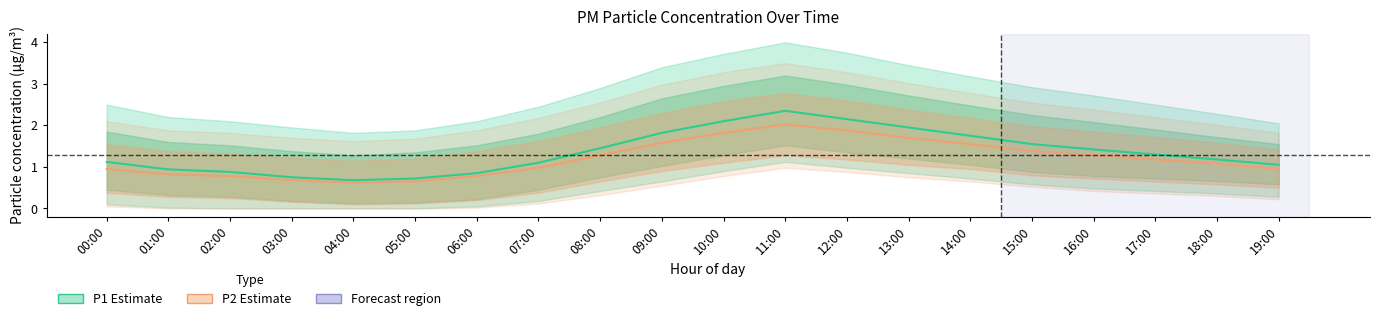

What is the total value across all series at 18:00?

2.3